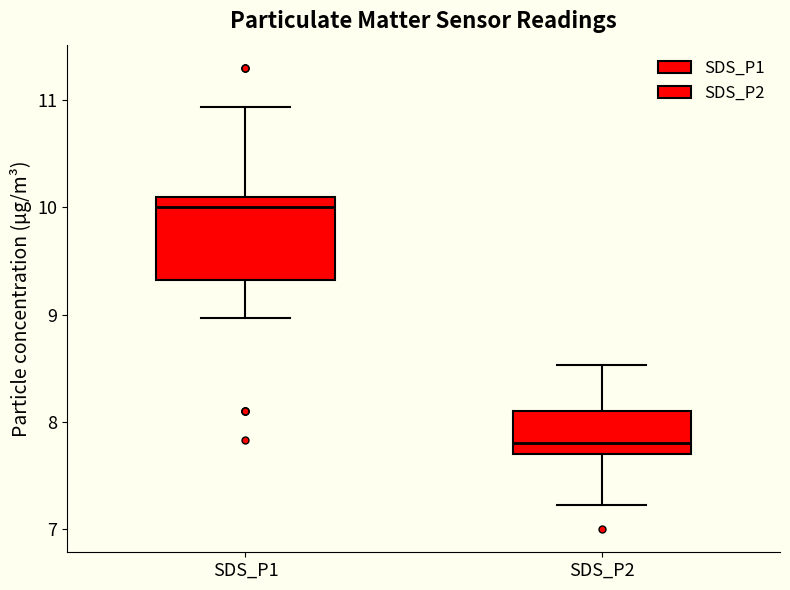

Comparing the boxes themselves (not the whiskers), which one is the tallest?

SDS_P1